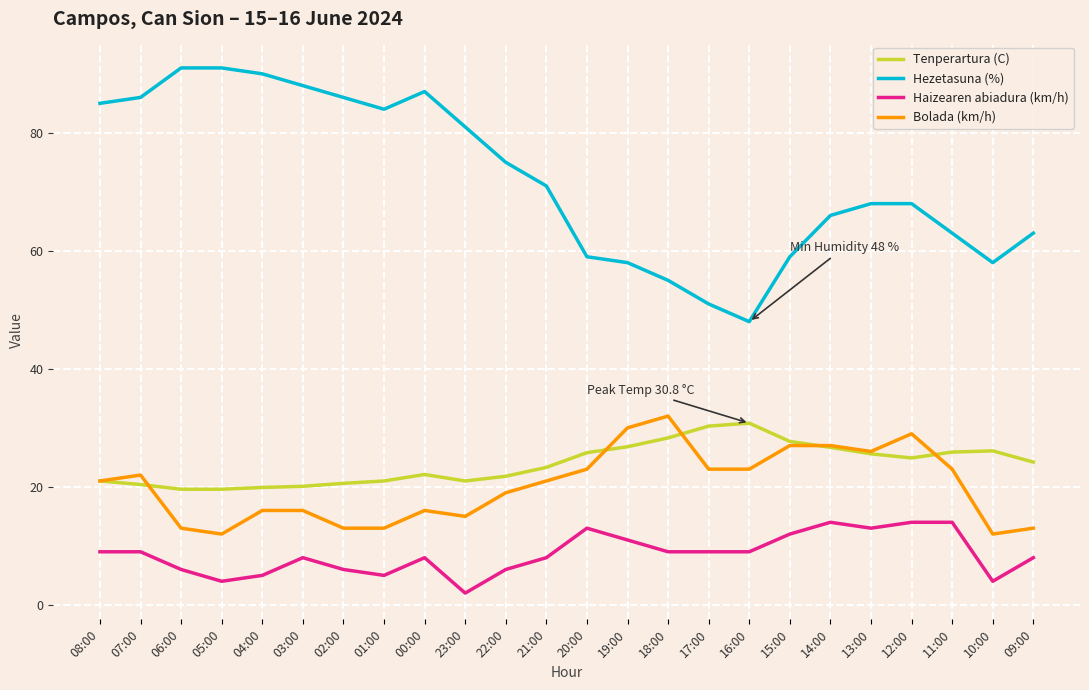

Where is the first local minimum for Hezetasuna (%)?

01:00